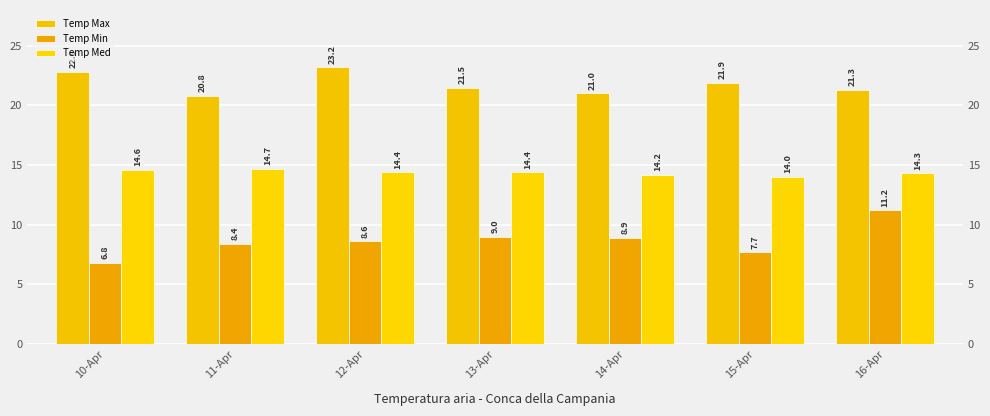

What value does the Temp Min series have at 12-Apr?

8.6